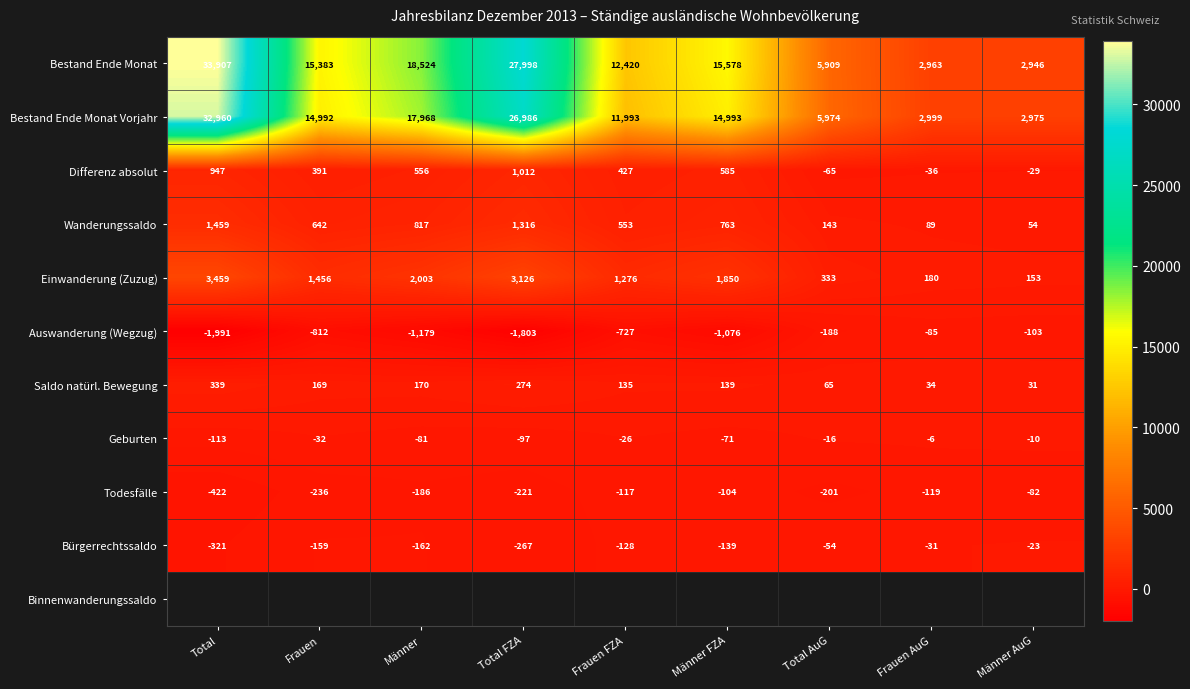

Rank the series at Total FZA from lowest to highest value.

Auswanderung (Wegzug), Bürgerrechtssaldo, Todesfälle, Geburten, Saldo natürl. Bewegung, Differenz absolut, Wanderungssaldo, Einwanderung (Zuzug), Bestand Ende Monat Vorjahr, Bestand Ende Monat